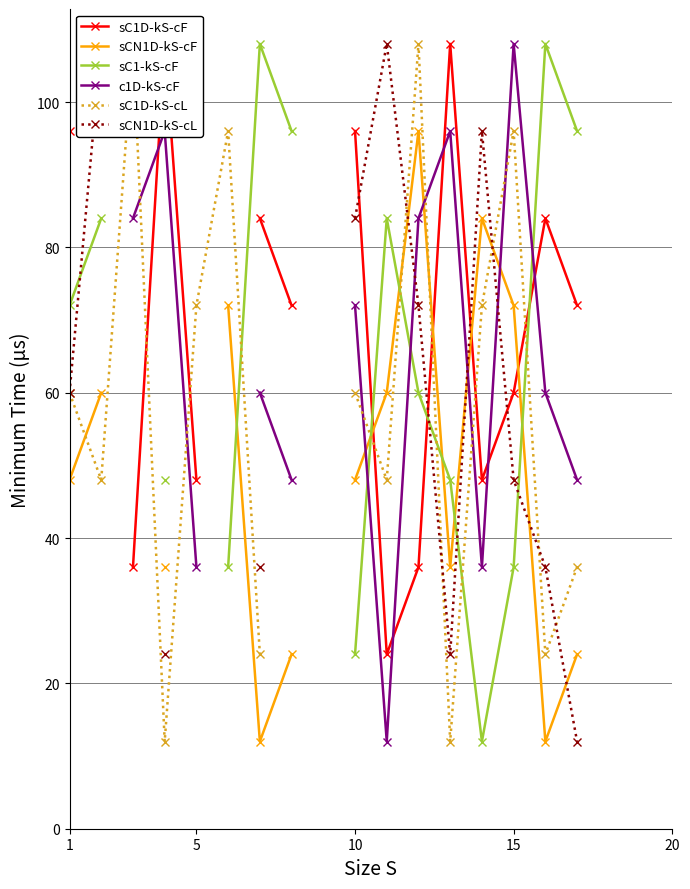

True or false: sCN1D-kS-cL has a value of 165.2 at 5.

False